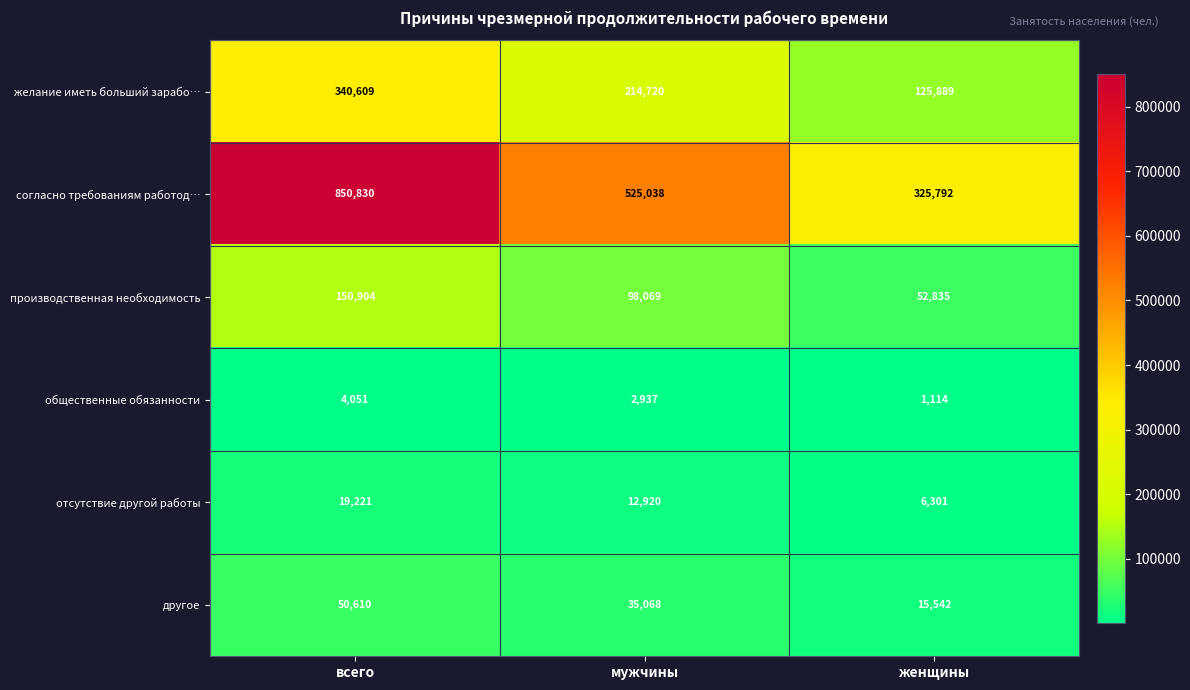

How many производственная необходимость values are between 52835 and 150904?

3